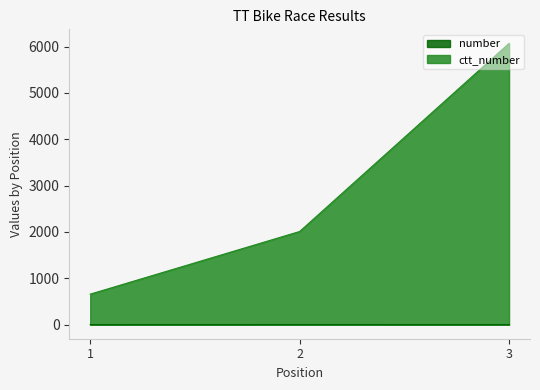

Reading left to right, transcribe all the data shown in this chart.

number: 1=1	2=3	3=2
ctt_number: 1=658	2=2010	3=6068